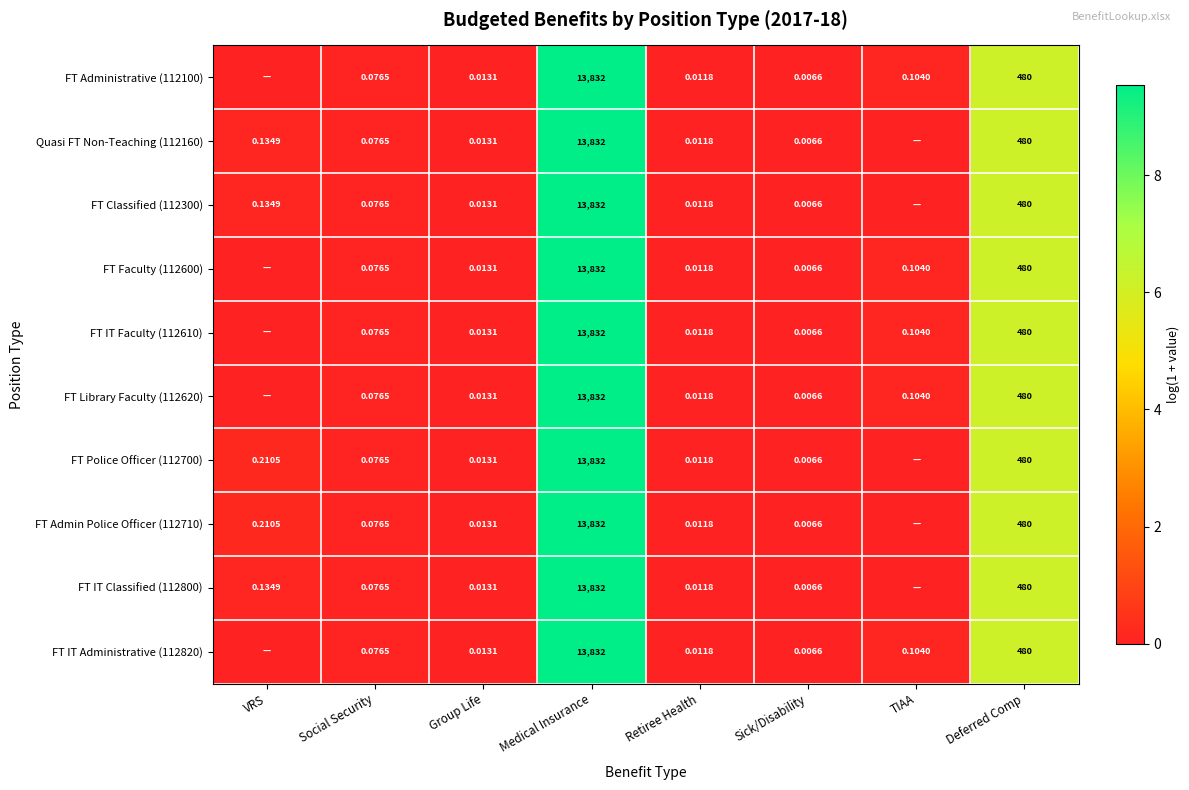

Is the value of FT IT Administrative (112820) at TIAA greater than the value of Quasi FT Non-Teaching (112160) at Retiree Health?

Yes